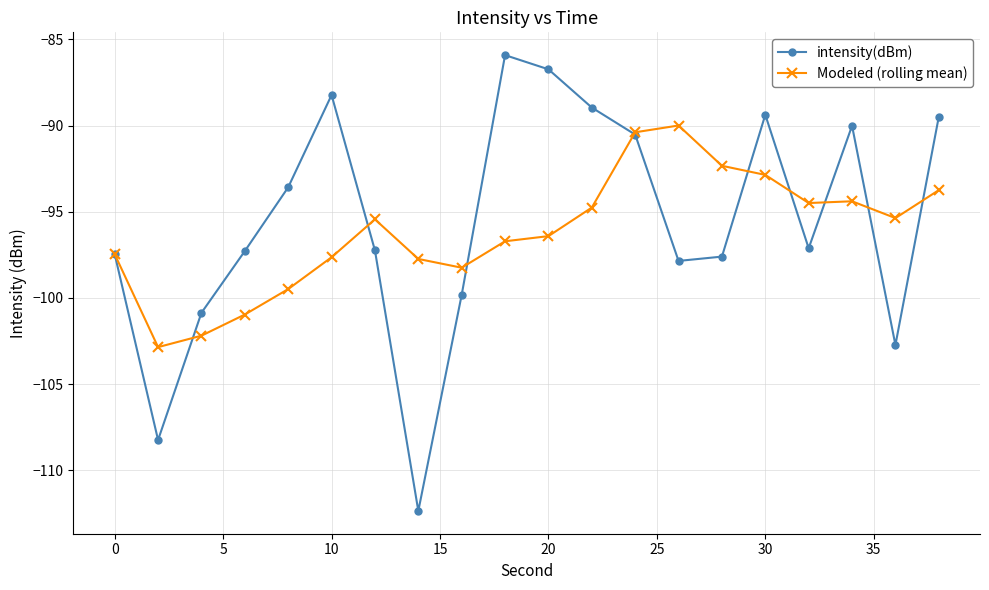

At how many categories does at least one series exceed -96?

14